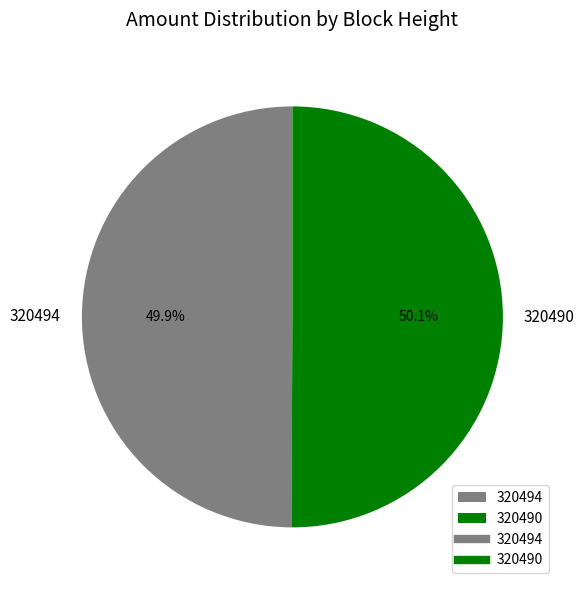

To the nearest percent, what is the difference between the 320490 and 320494 slice percentages?

0%